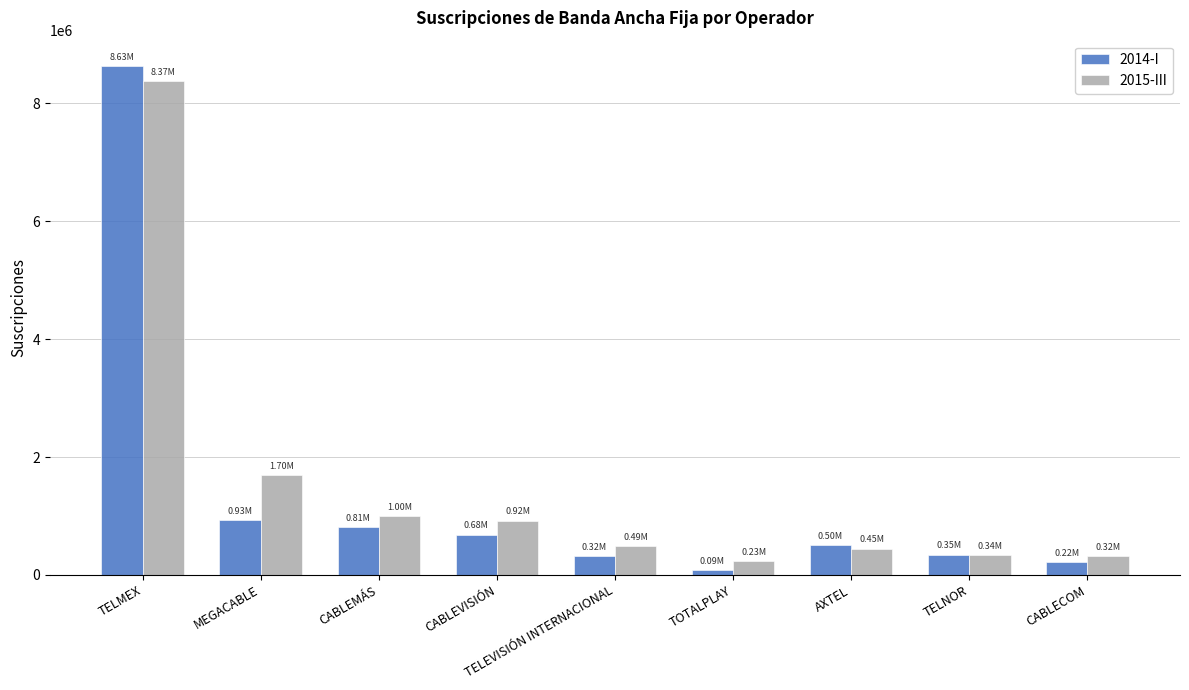

What is the sum of the 2015-III values at CABLEMÁS and TELNOR?

1340700